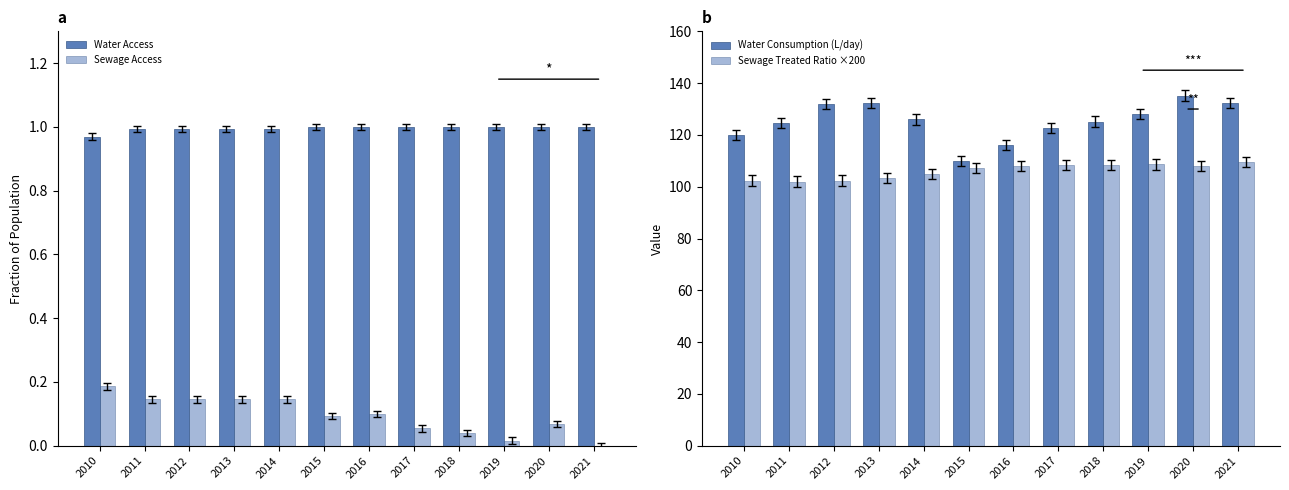

How many data points in Sewage Treated Ratio ×200 are above 108?

4